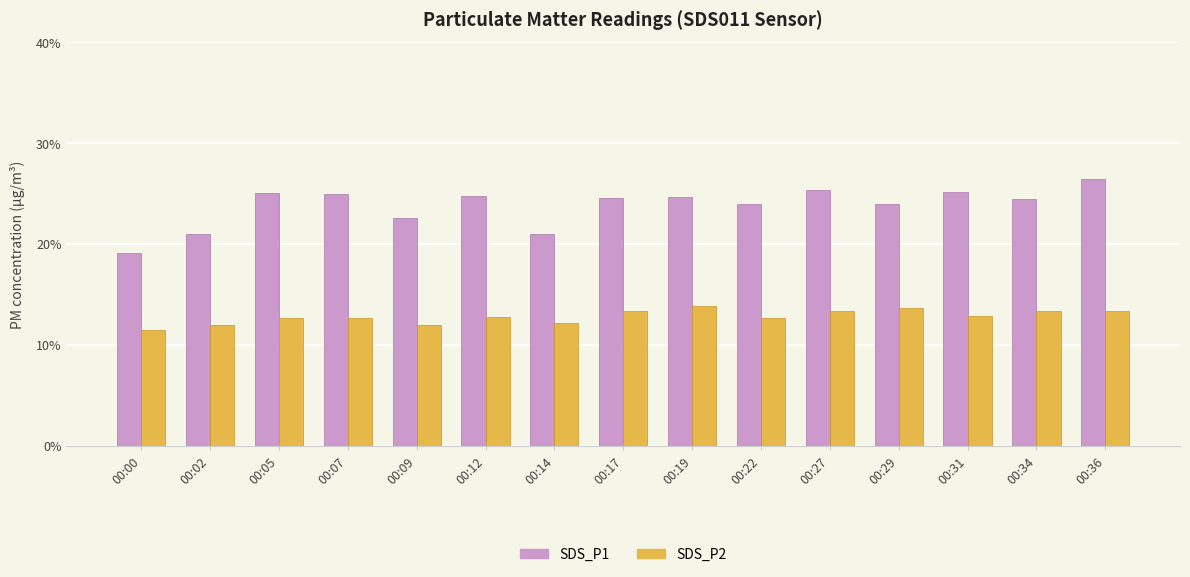

Which category has the highest value in the SDS_P1 series?

00:36